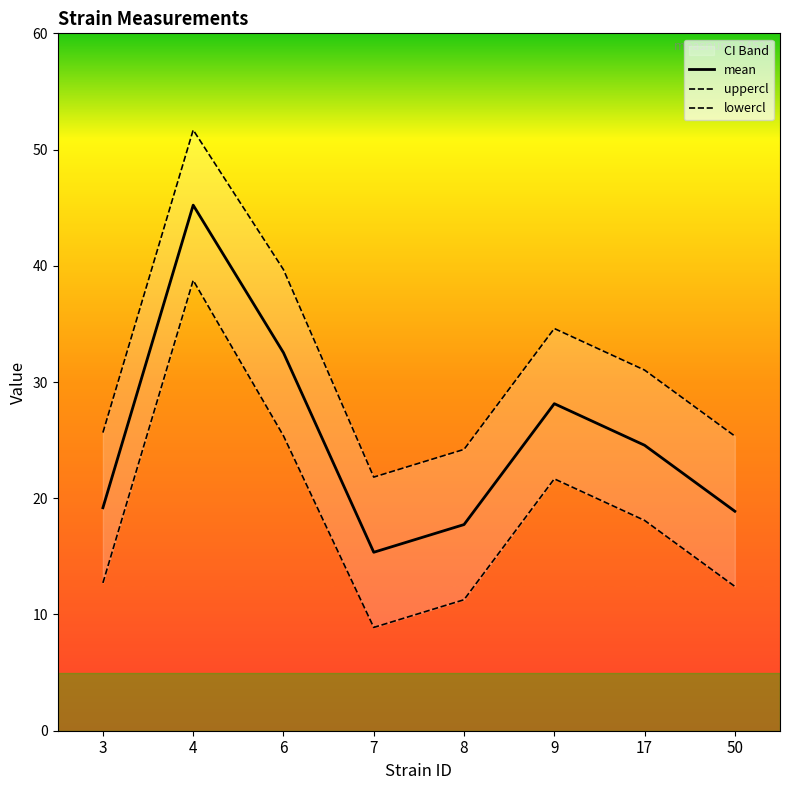

Where is the first local maximum for uppercl?

4